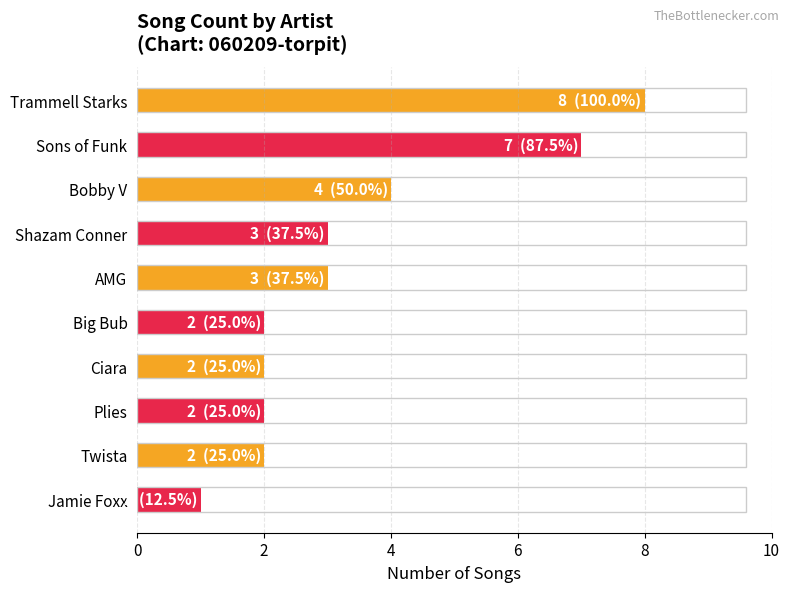

Reading top to bottom, list all the values displayed in this chart.

Trammell Starks=8	Sons of Funk=7	Bobby V=4	Shazam Conner=3	AMG=3	Big Bub=2	Ciara=2	Plies=2	Twista=2	Jamie Foxx=1